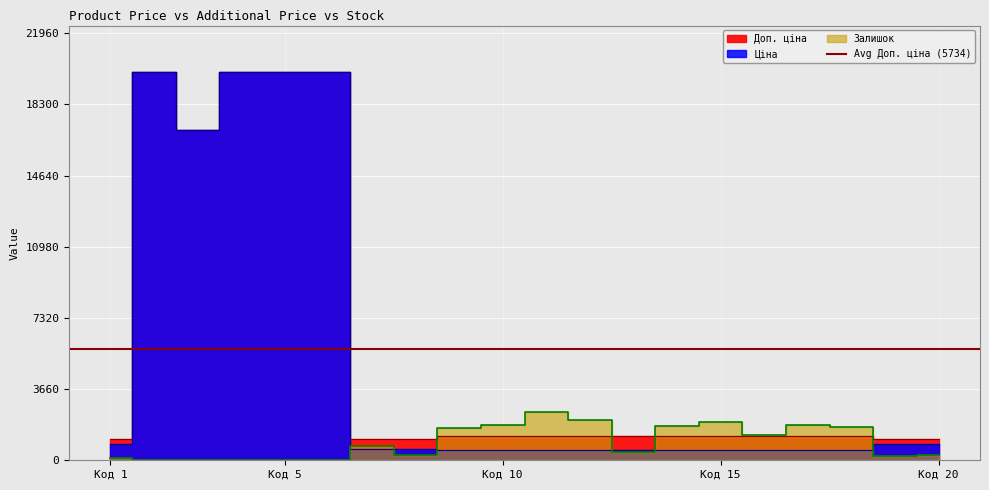

What is the maximum value shown in the chart?

19964.2